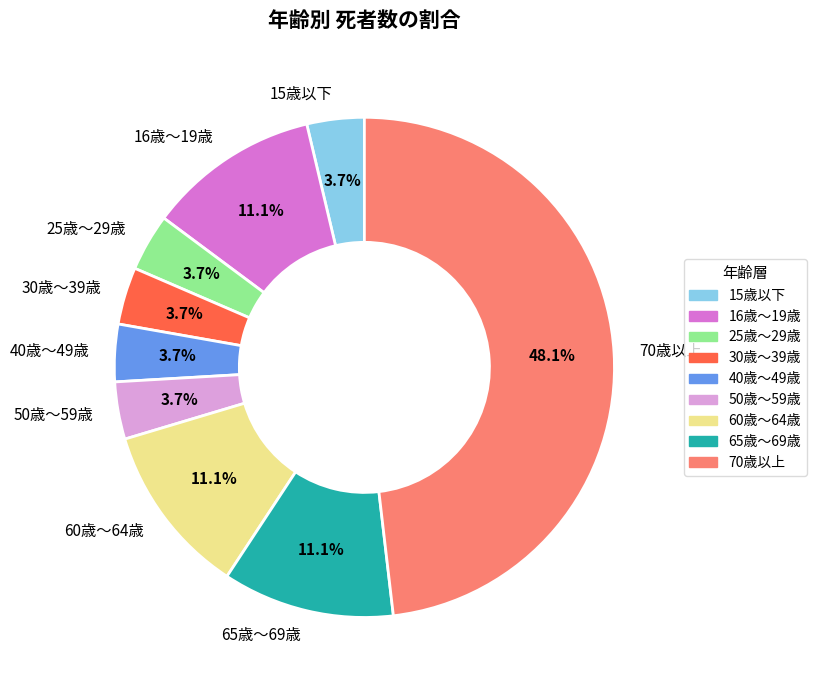

What percentage is NOT represented by 40歳～49歳?

96.3%